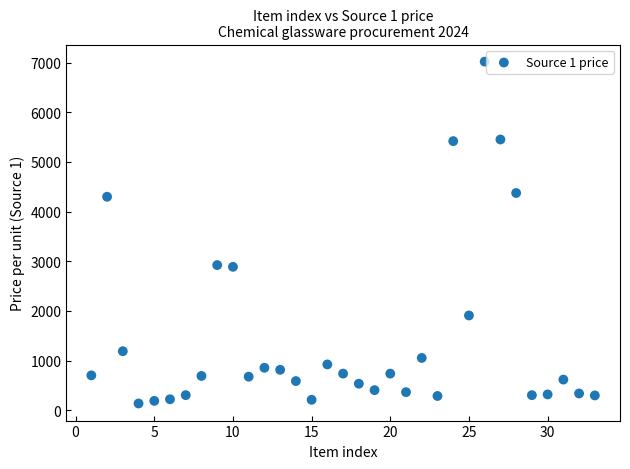

What is the range of X values (max minus min)?

32.0